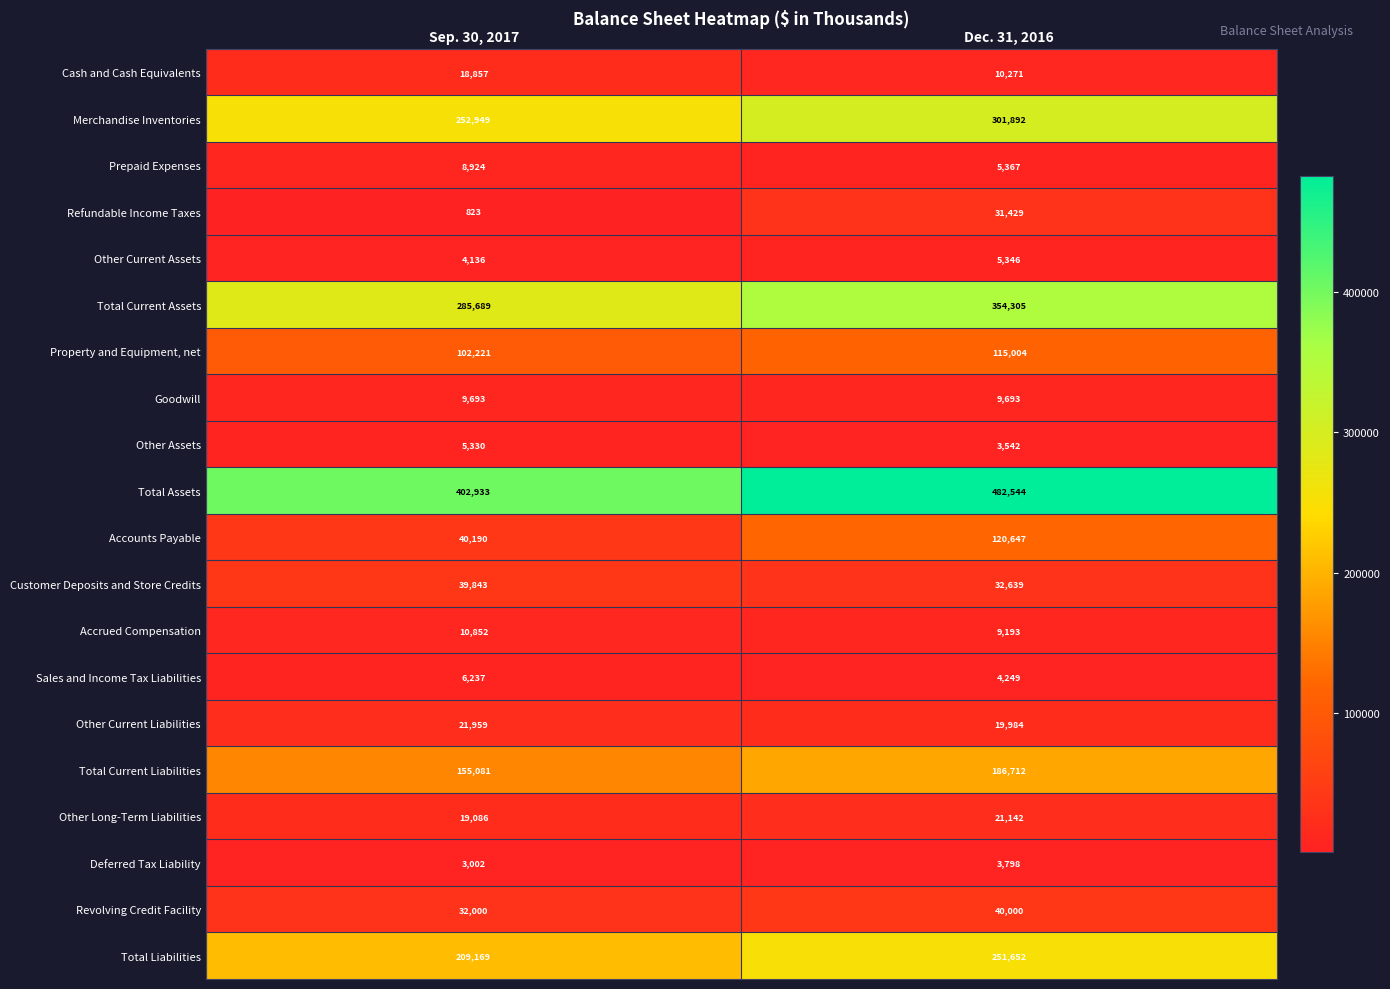

At which category is the sum across all series the highest?

Dec. 31, 2016